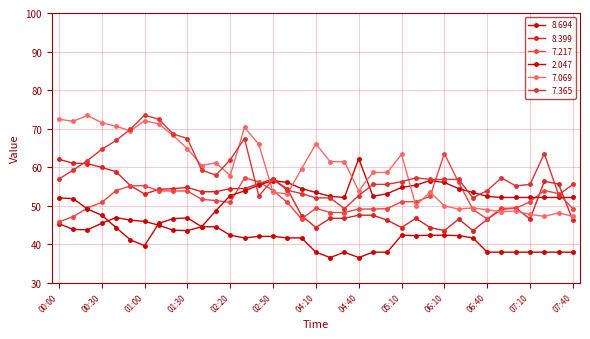

What is the label of the 21st point from the left?

04:30